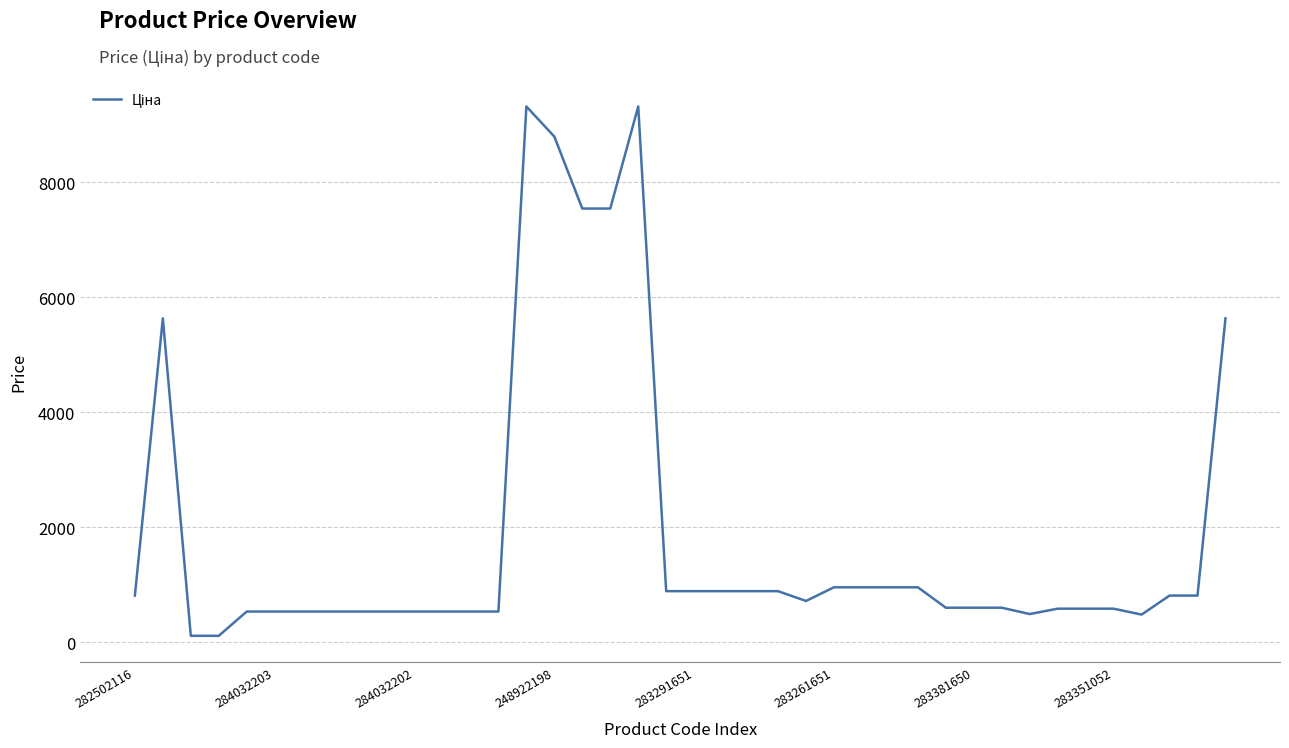

What is the greatest value displayed?

9321.4